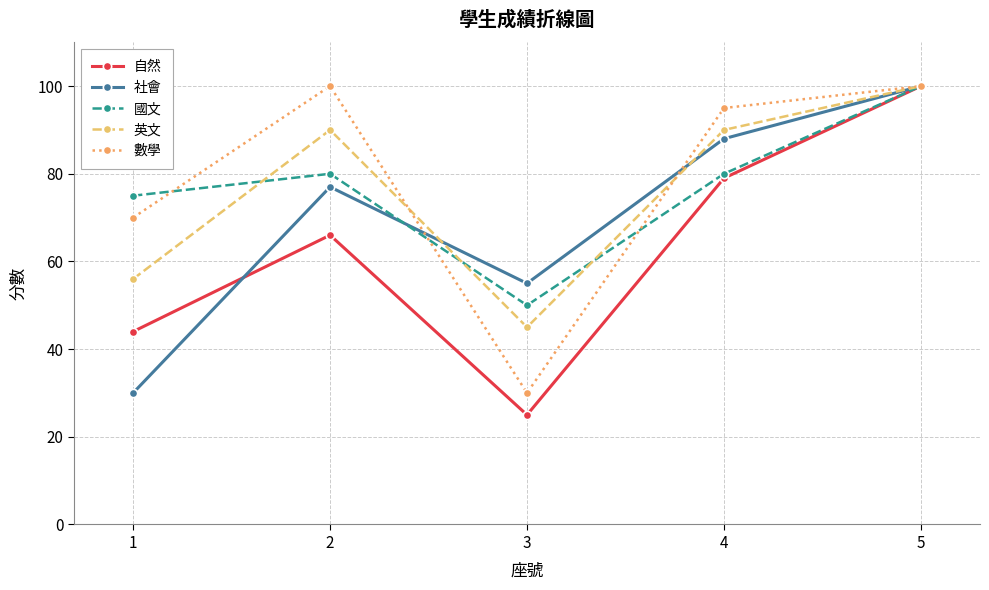

Does the chart display data point markers on the line(s)?

Yes